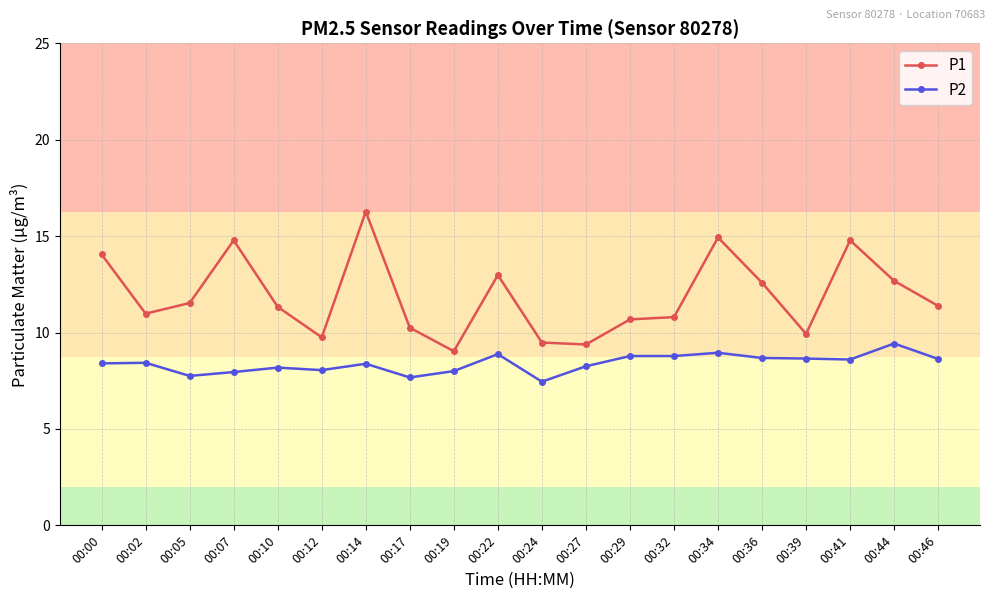

List the series in order of their peak value, highest first.

P1, P2